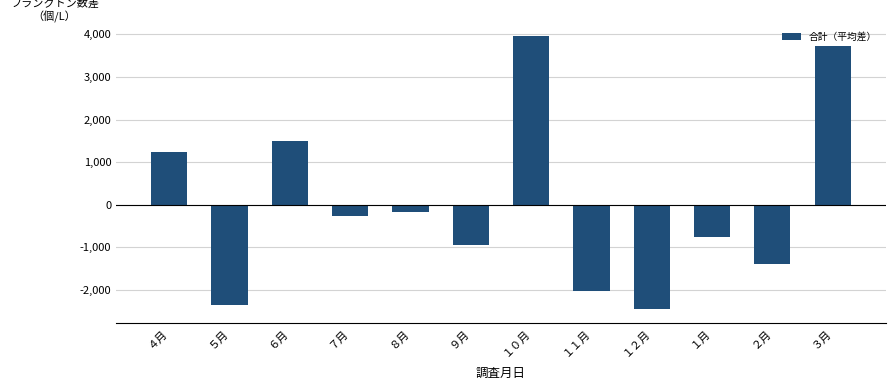

What is the sum of the values at １０月 and １１月?

1915.3